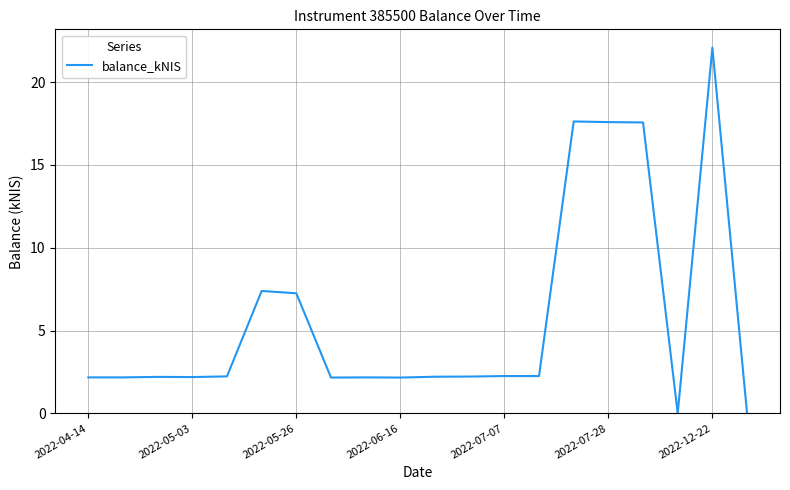

What is the greatest value displayed?

22.1